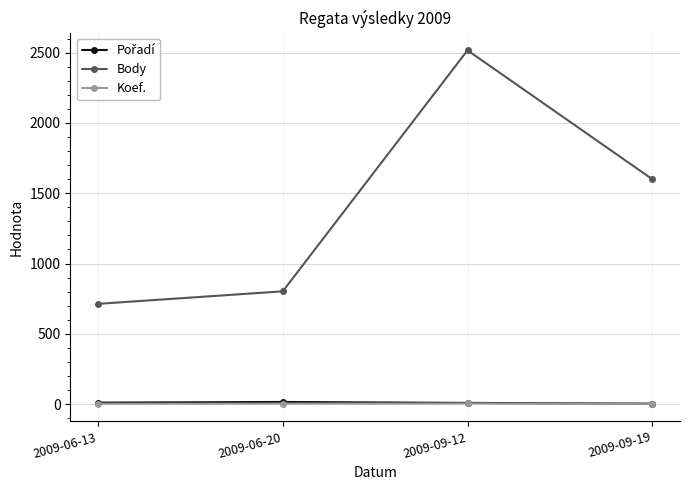

What is the difference between the Body values at 2009-09-19 and 2009-06-13?

887